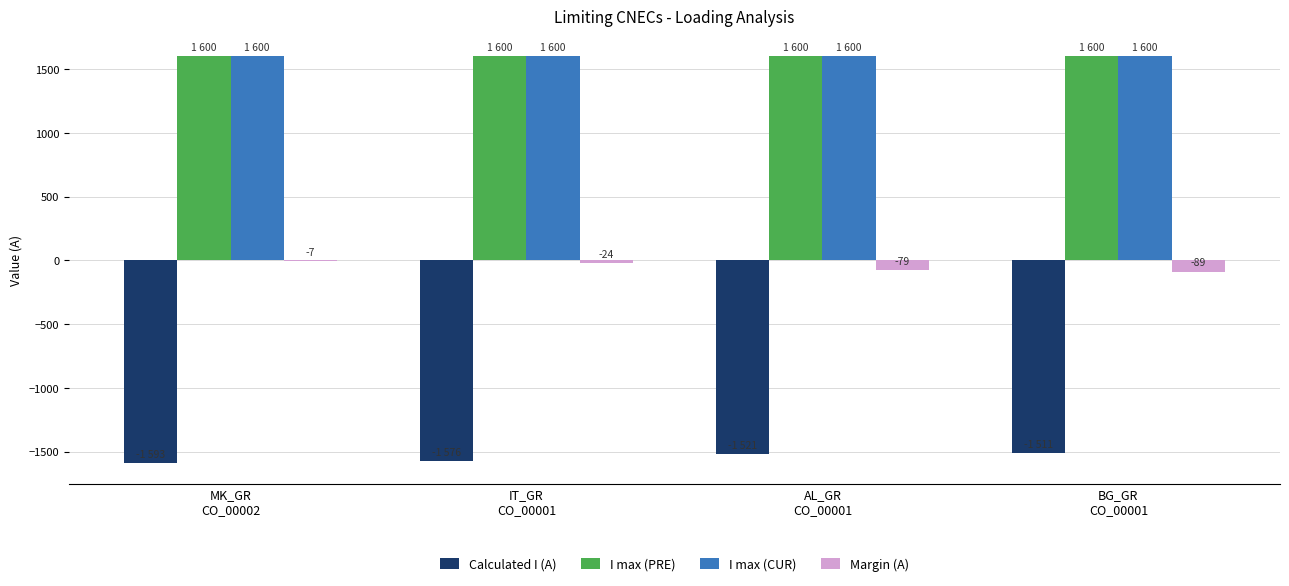

What is the greatest value displayed?

1600